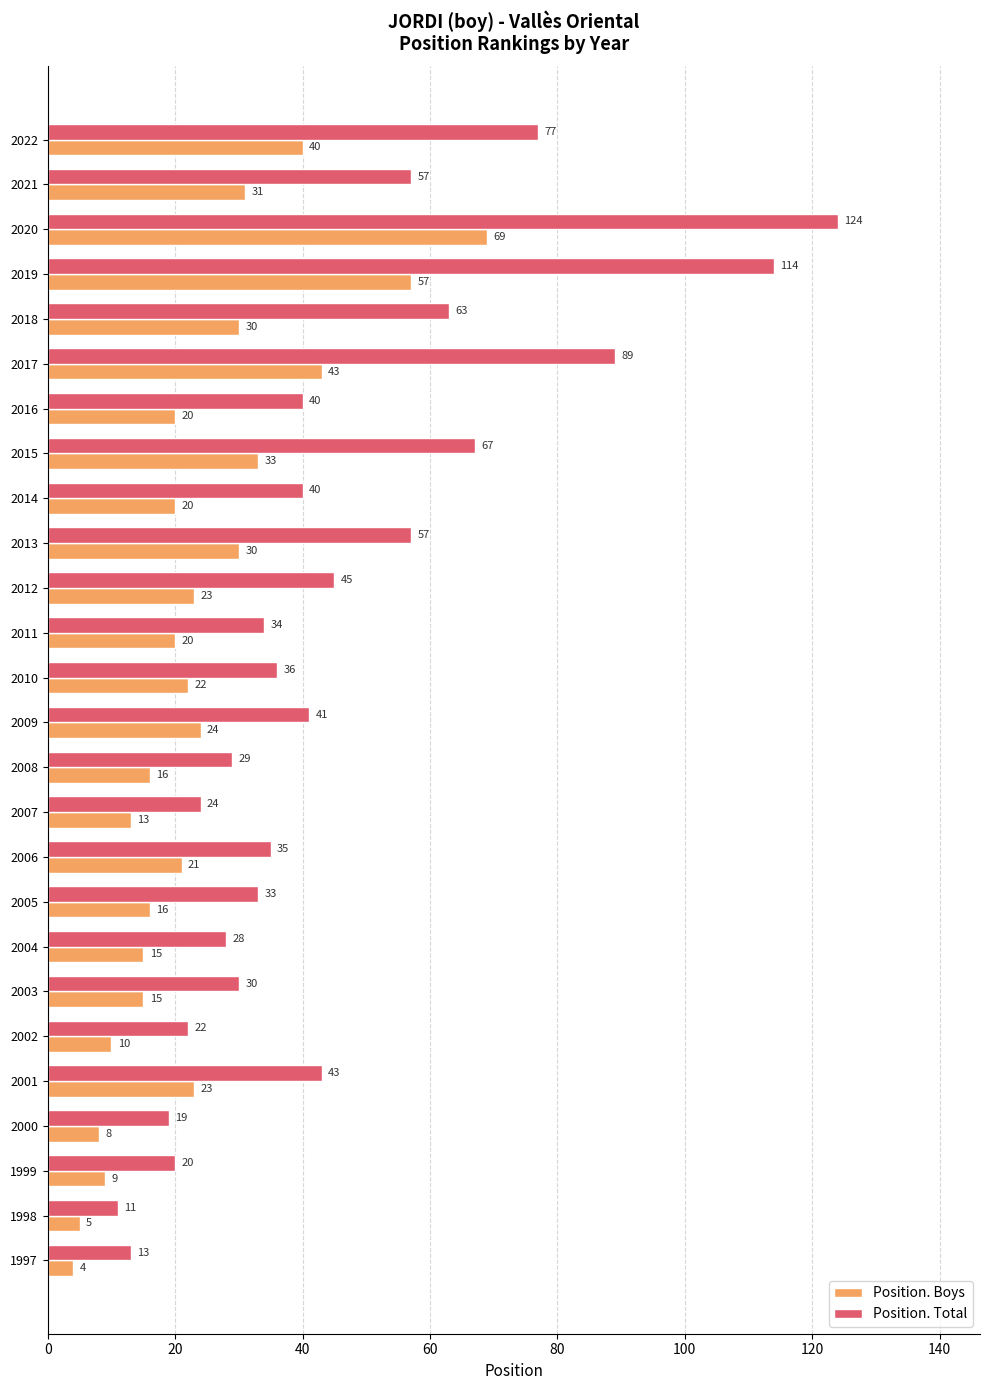

What is the total value across all series at 2020?

193